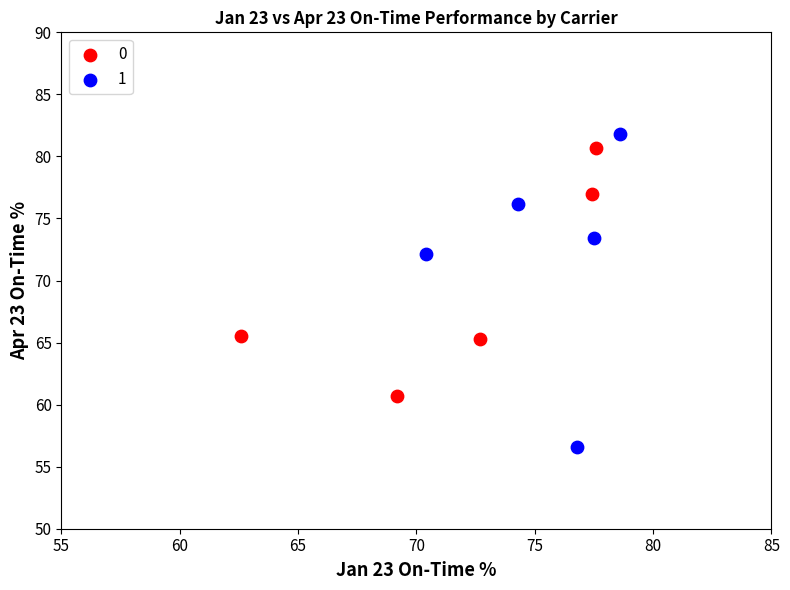

Which series reaches the maximum Y coordinate?

1